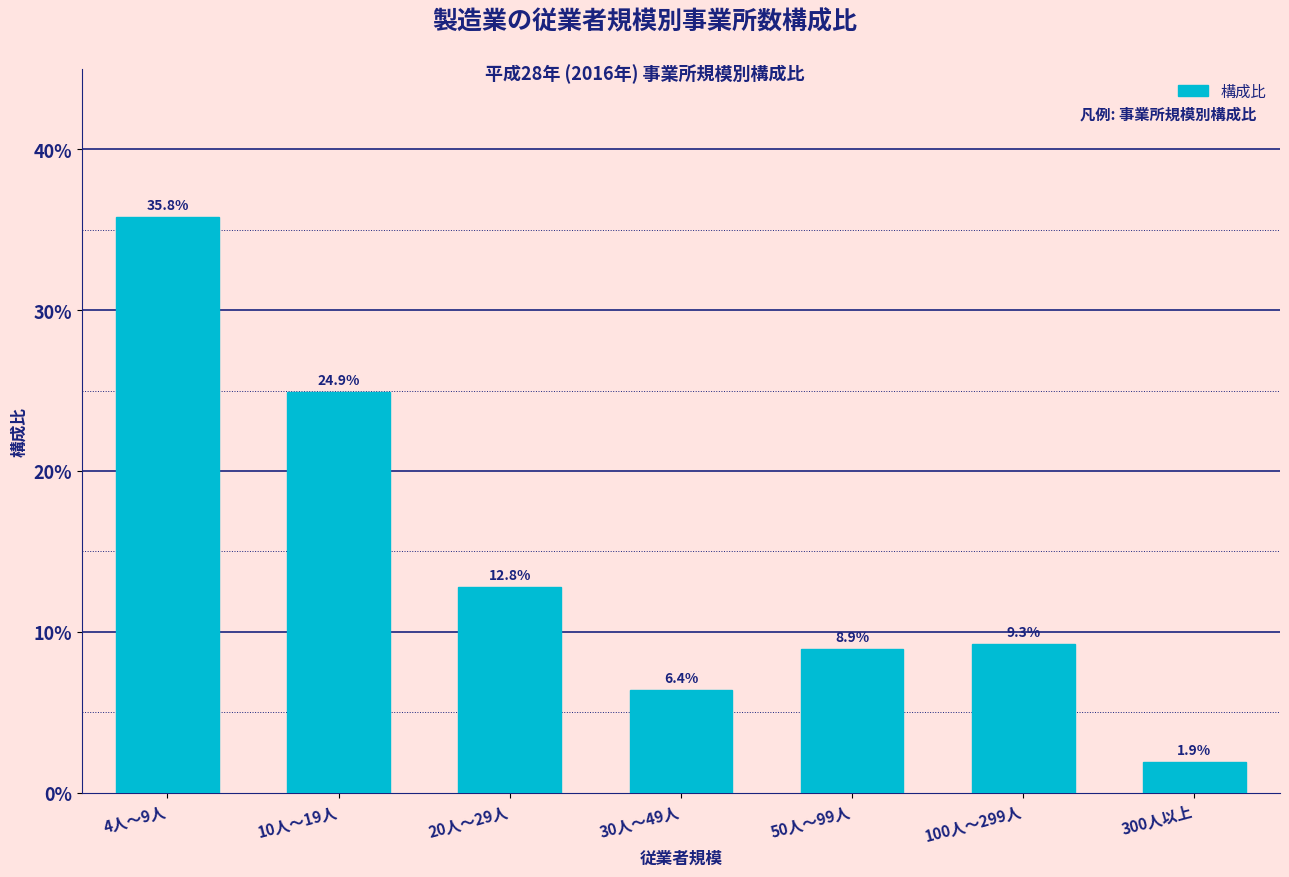

Reading right to left, transcribe all the data shown in this chart.

300人以上=1.9	100人～299人=9.3	50人～99人=8.9	30人～49人=6.4	20人～29人=12.8	10人～19人=24.9	4人～9人=35.8